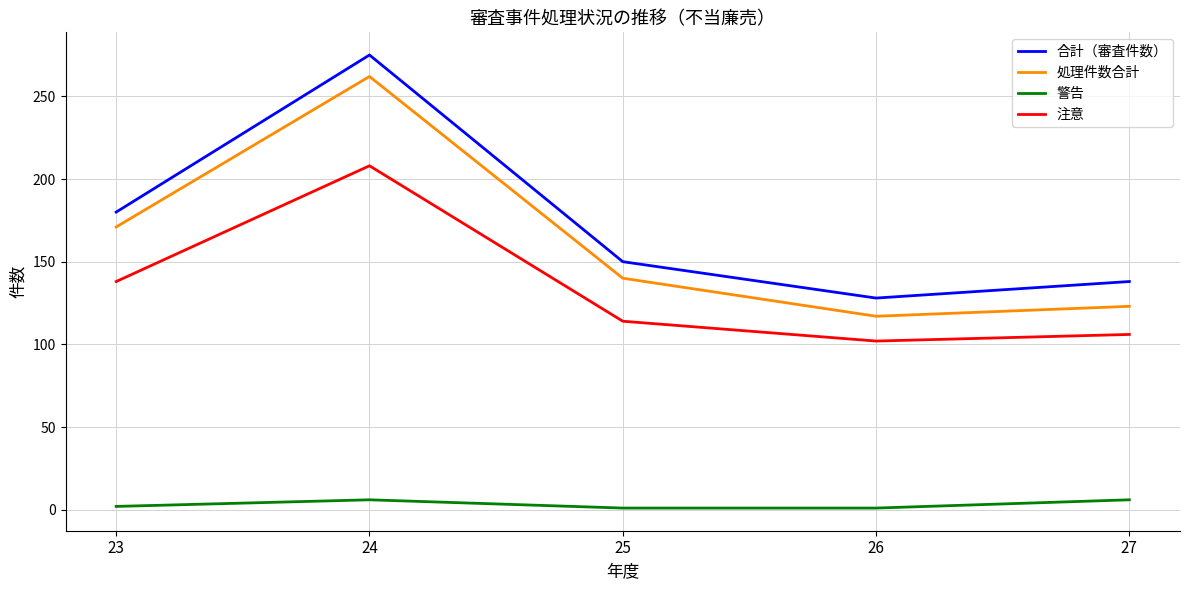

True or false: 合計（審査件数） has more than 2 points higher than both neighbors.

False